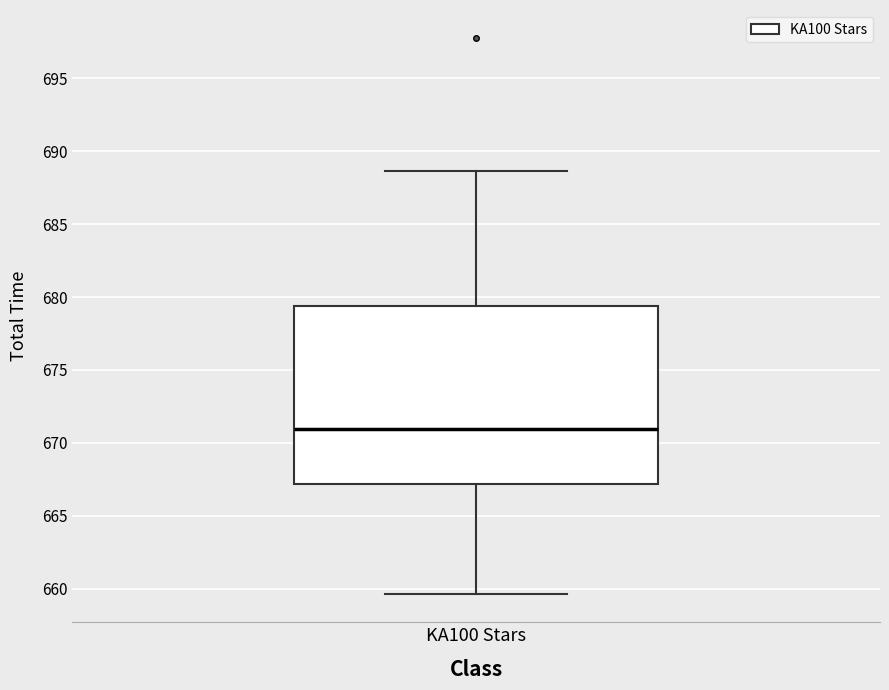

Where is the lower edge of the box for KA100 Stars on the y-axis? The values are not printed on the chart, so give them approximately, as read against the axis.

667.0